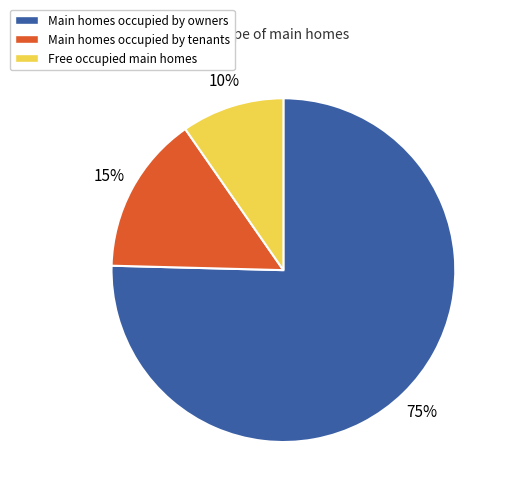

Does any single category account for the majority?

Yes